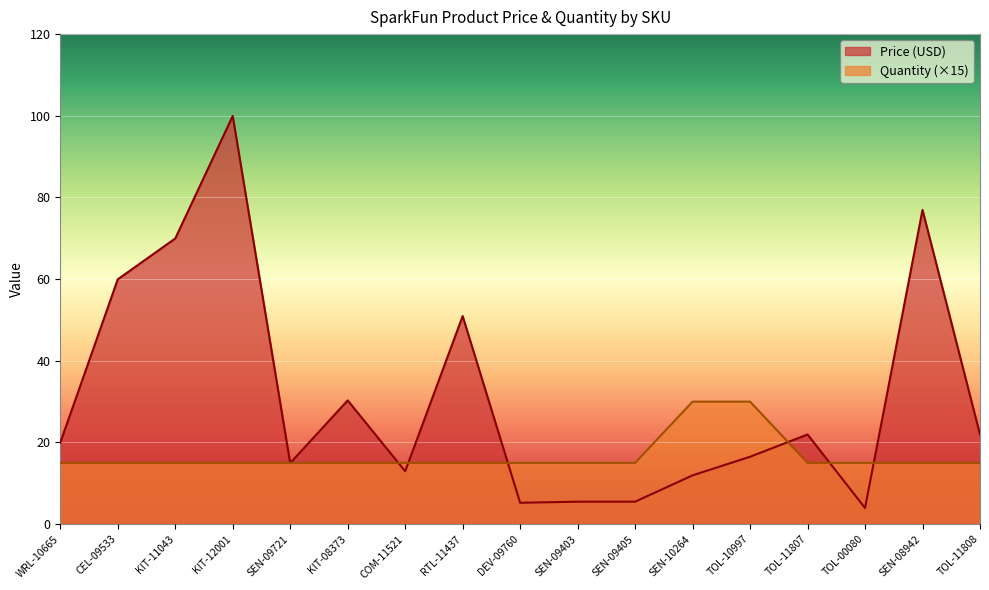

Which series changed the most between SEN-10264 and TOL-00080?

Quantity (×15)